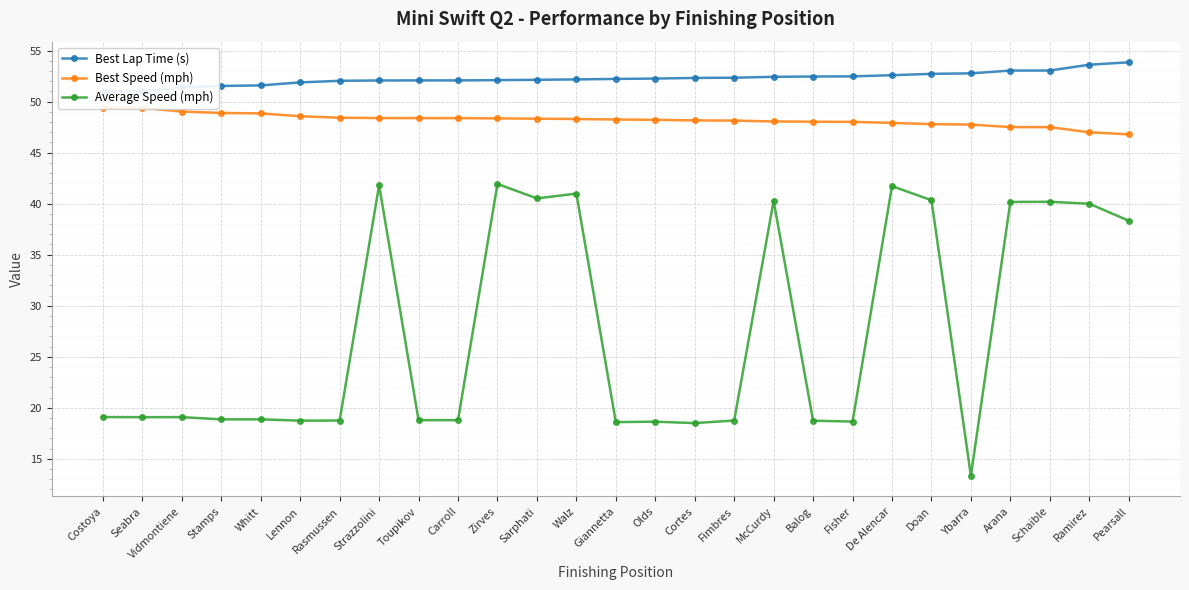

What is the lowest value of the Best Speed (mph) series?

46.8